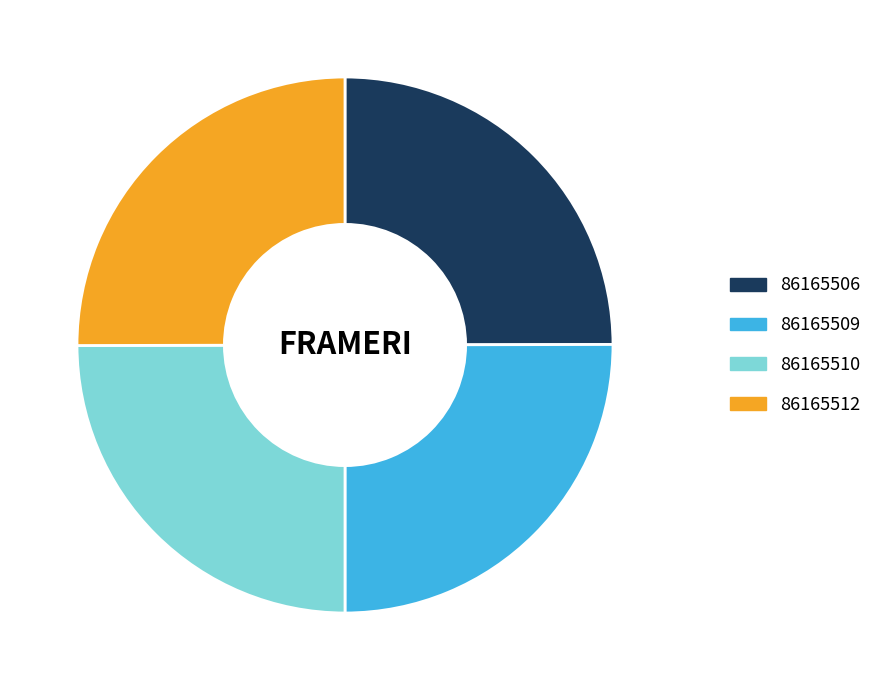

What is the ratio of the value at 86165506 to the value at 86165509?

1.0